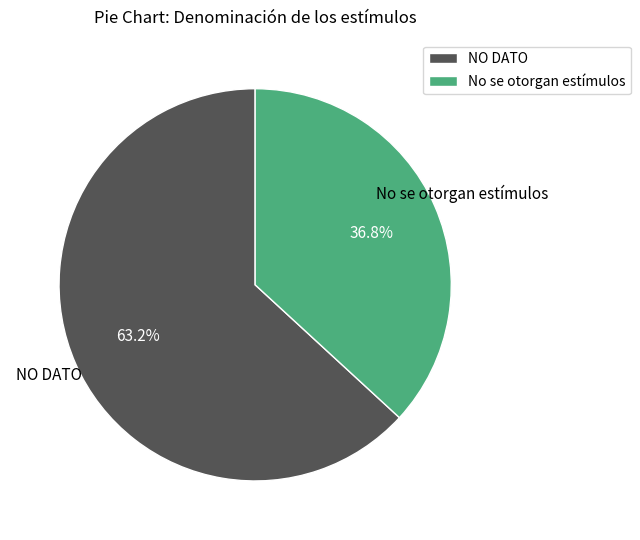

Is there a majority slice in this chart?

Yes